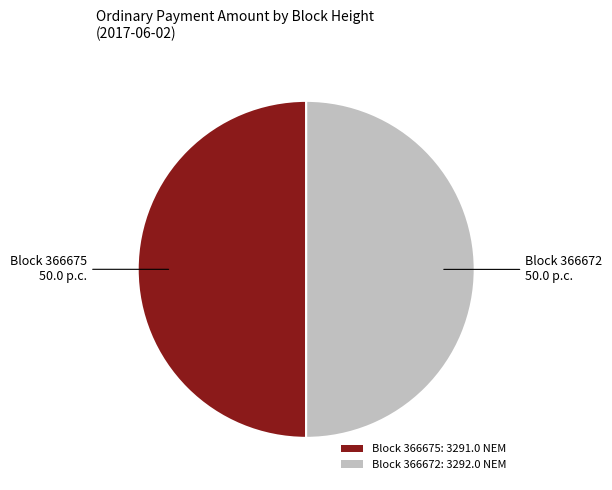

Is it true that Block 366672: 3292.0 NEM is 50% of the pie?

True